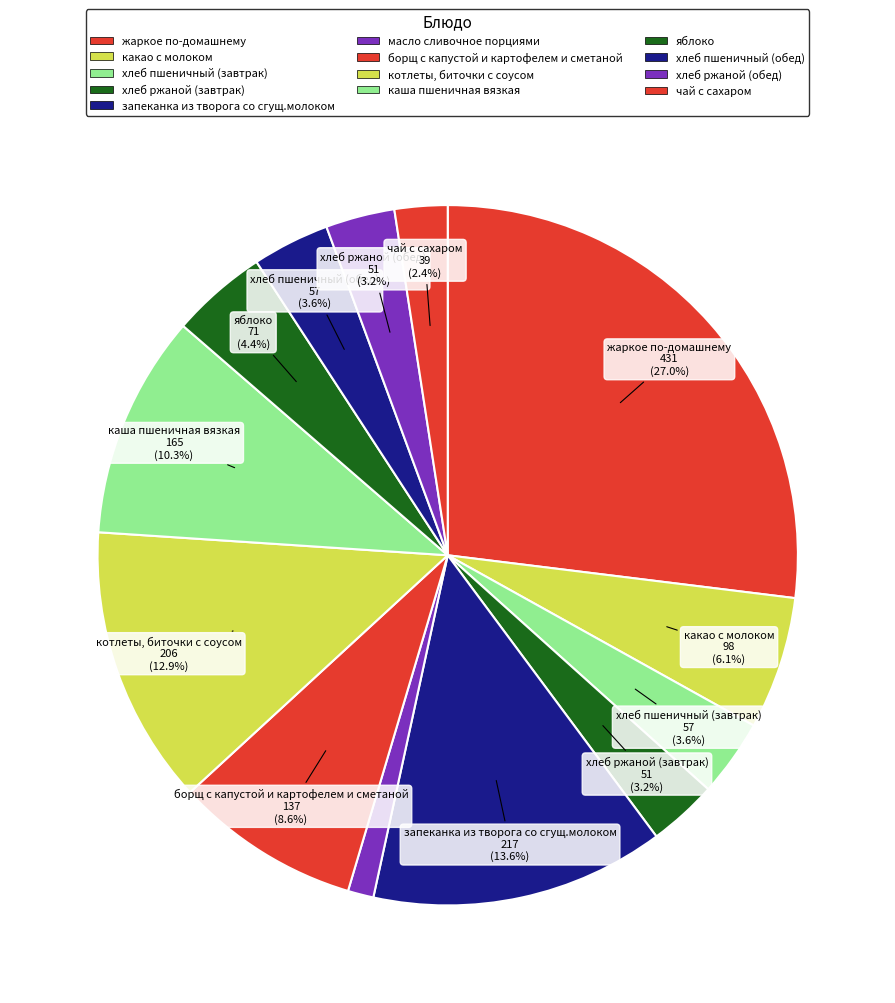

What is the ratio of the value at запеканка из творога со сгущ.молоком to the value at жаркое по-домашнему?

0.5